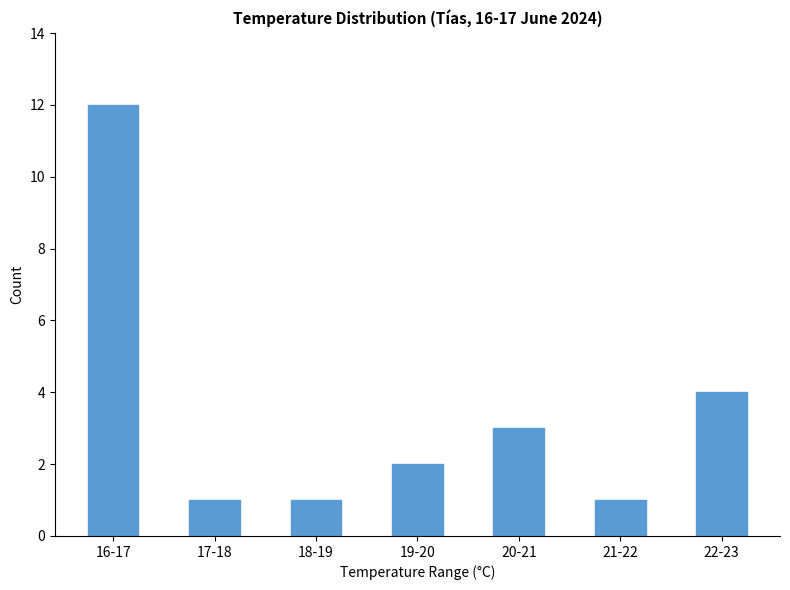

Count the number of categories in the chart.

7